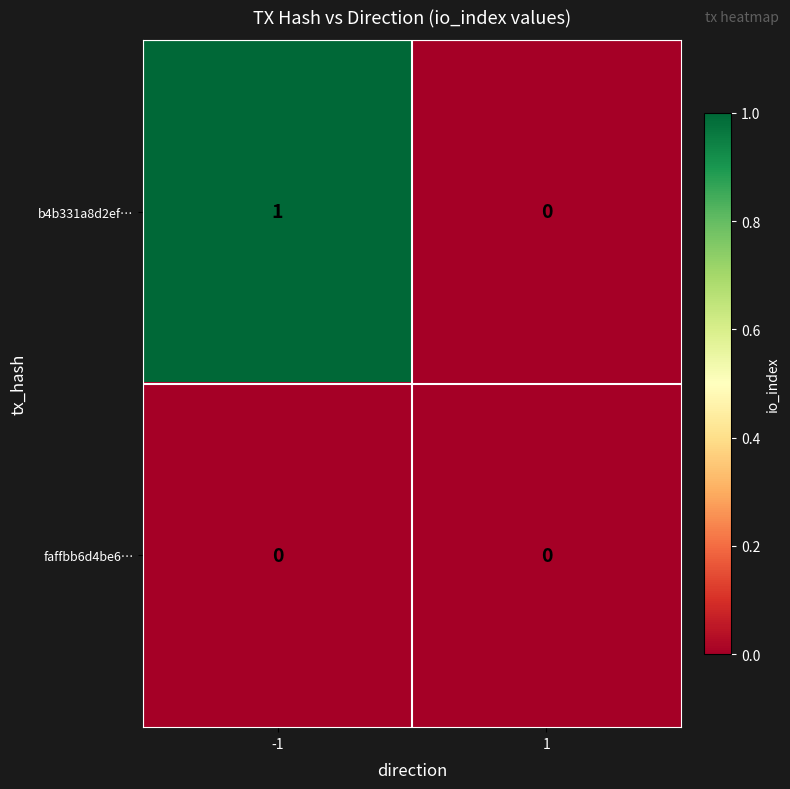

At which category is the sum across all series the highest?

-1